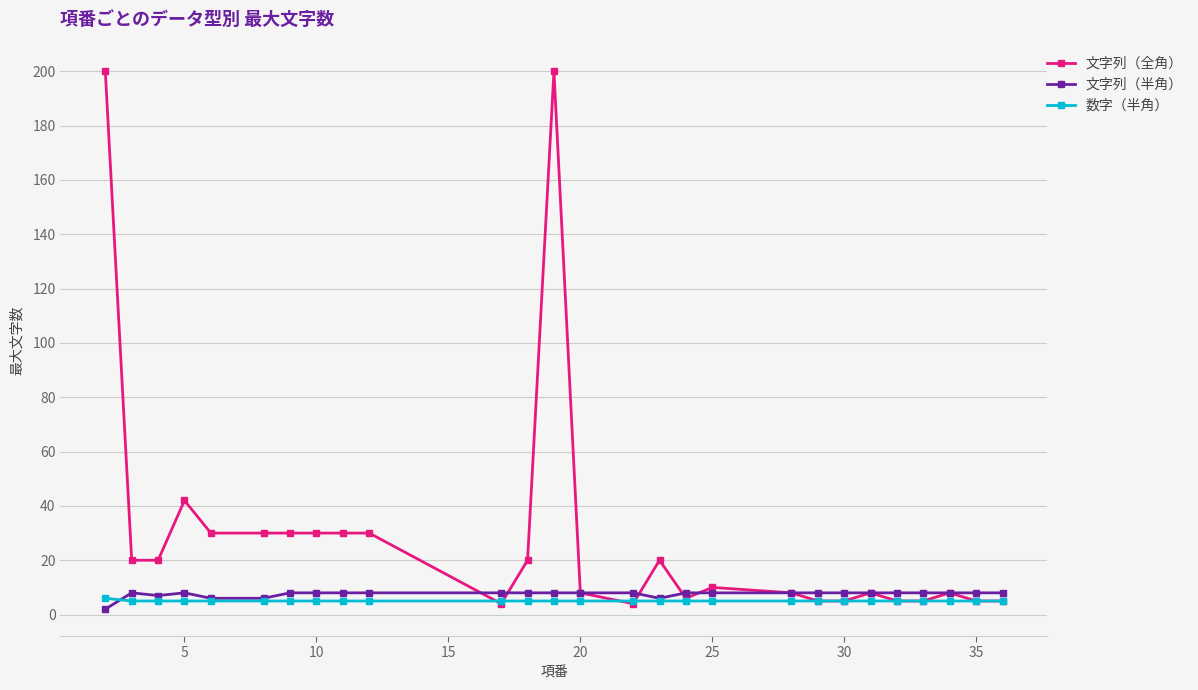

What is the maximum value for 文字列（半角）?

8